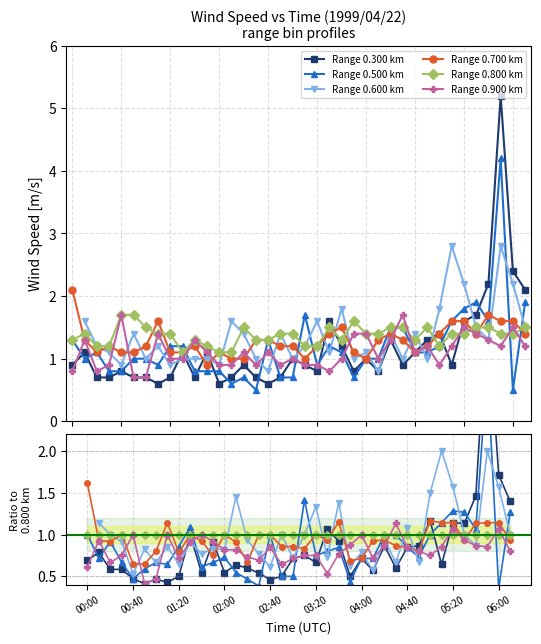

What is the value of the Range 0.300 km point at the 30th from the left?

1.3